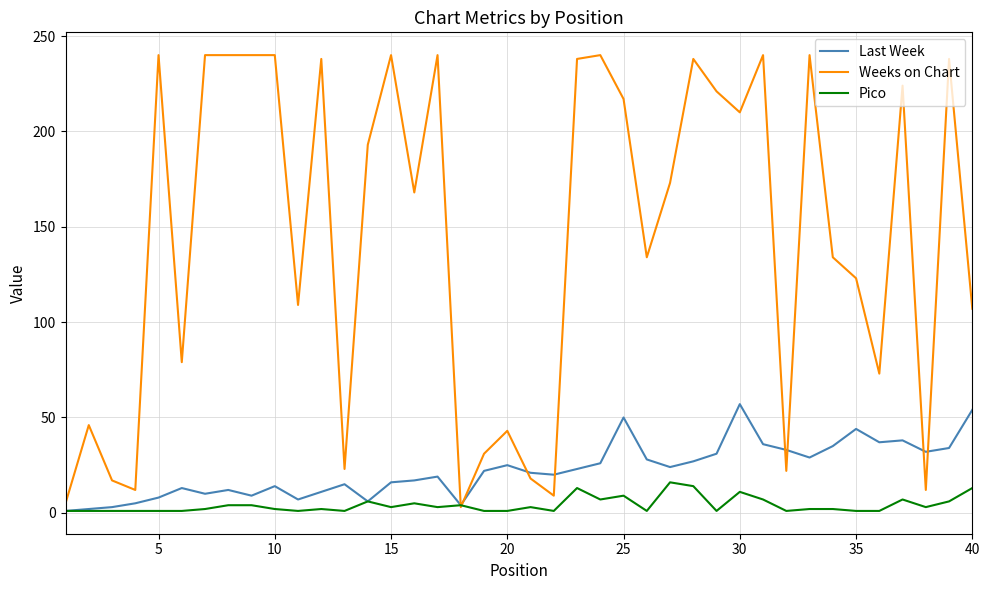

What is the maximum value shown in the chart?

240